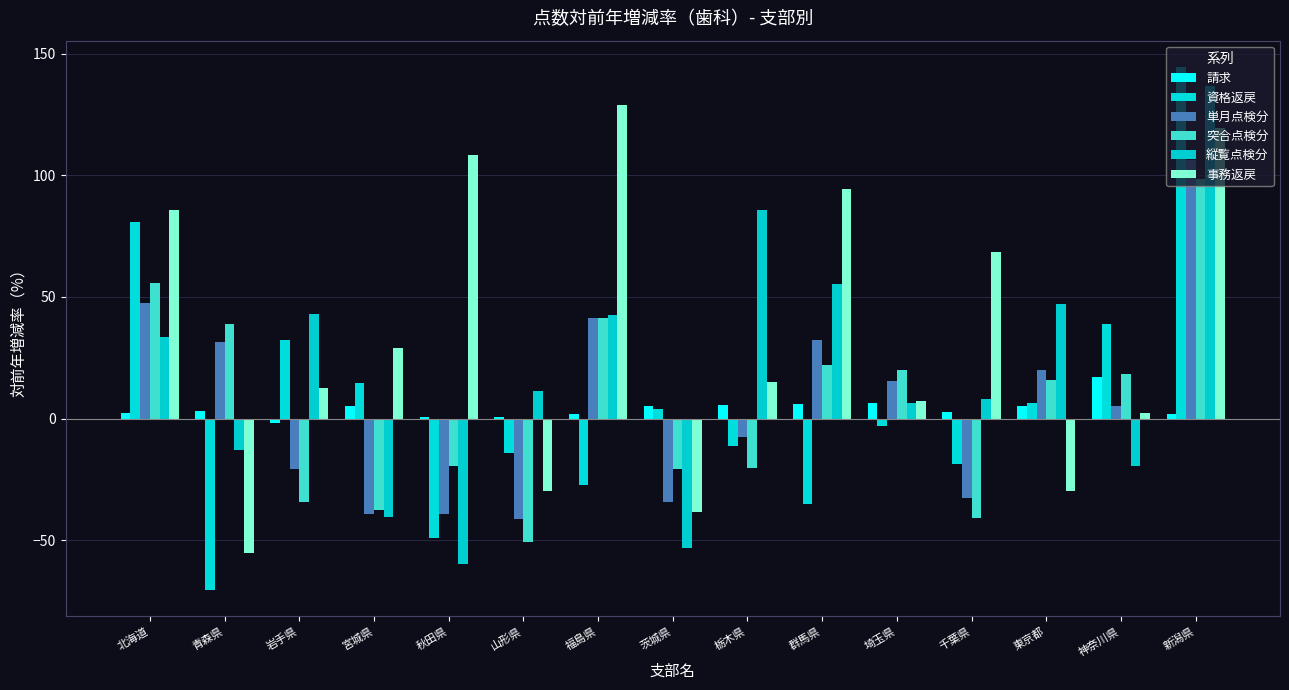

What is the value of the 資格返戻 bar at the 1st from the left?

80.6